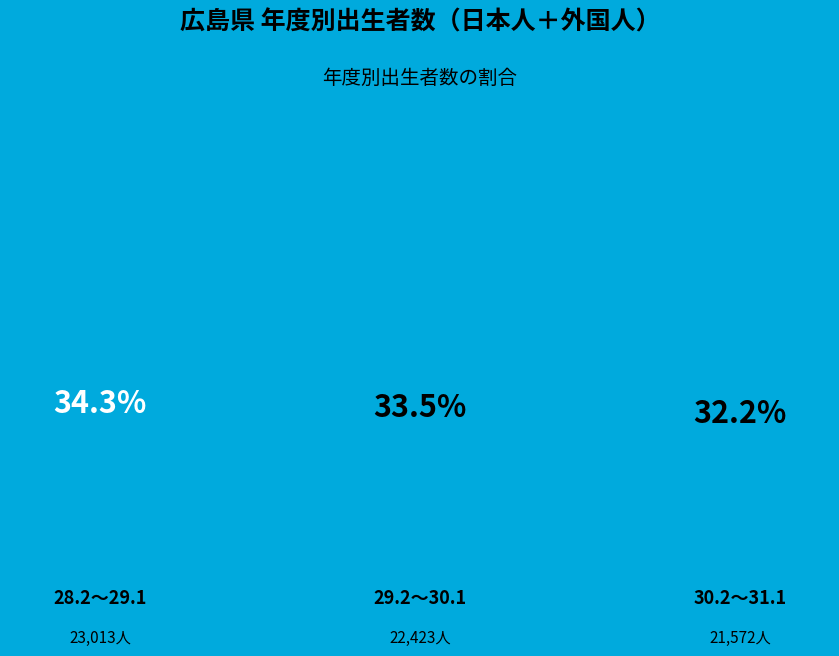

How many segments does this pie chart have?

3